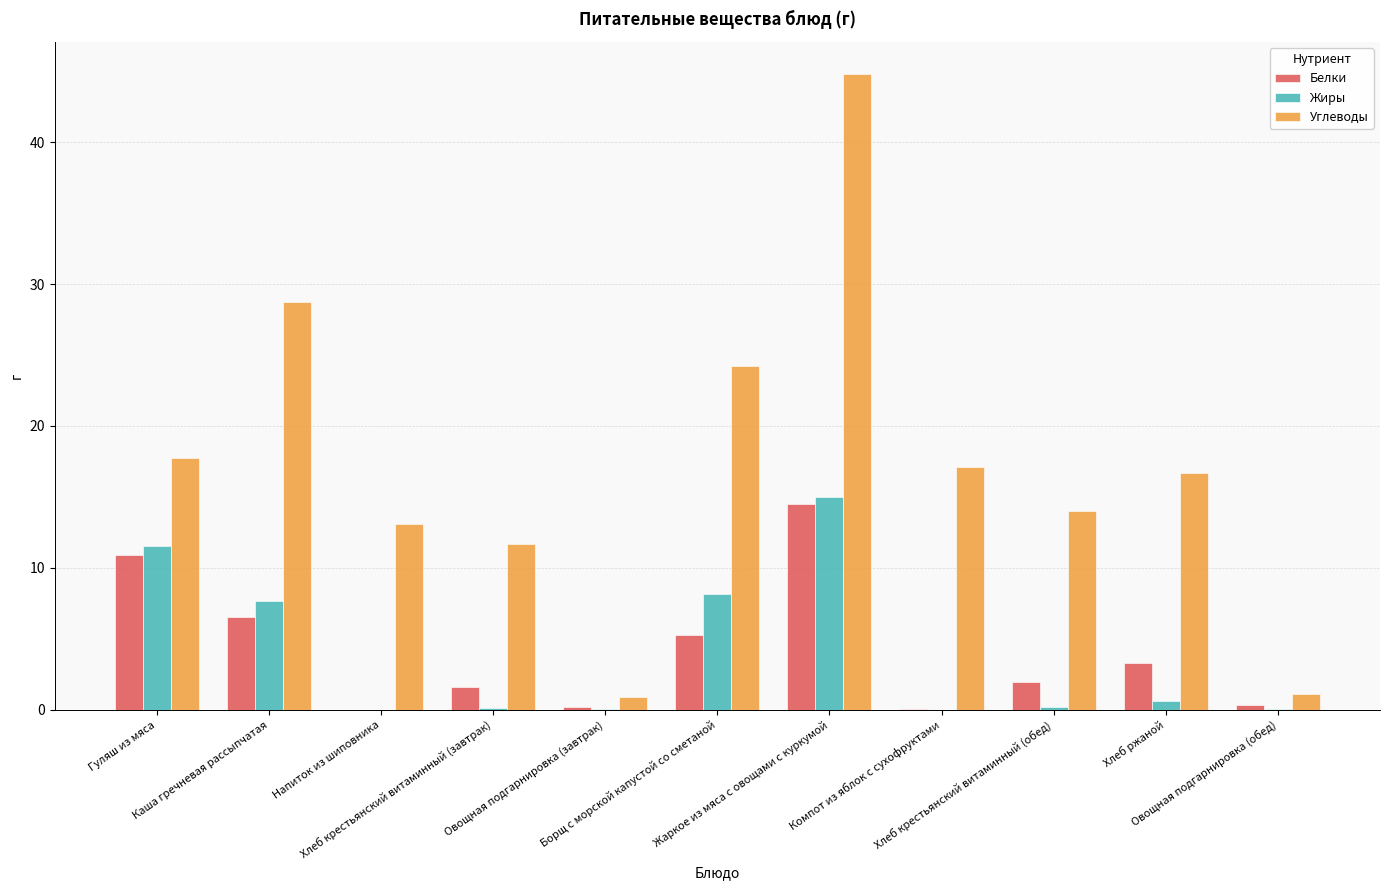

What is the maximum value for Белки?

14.5